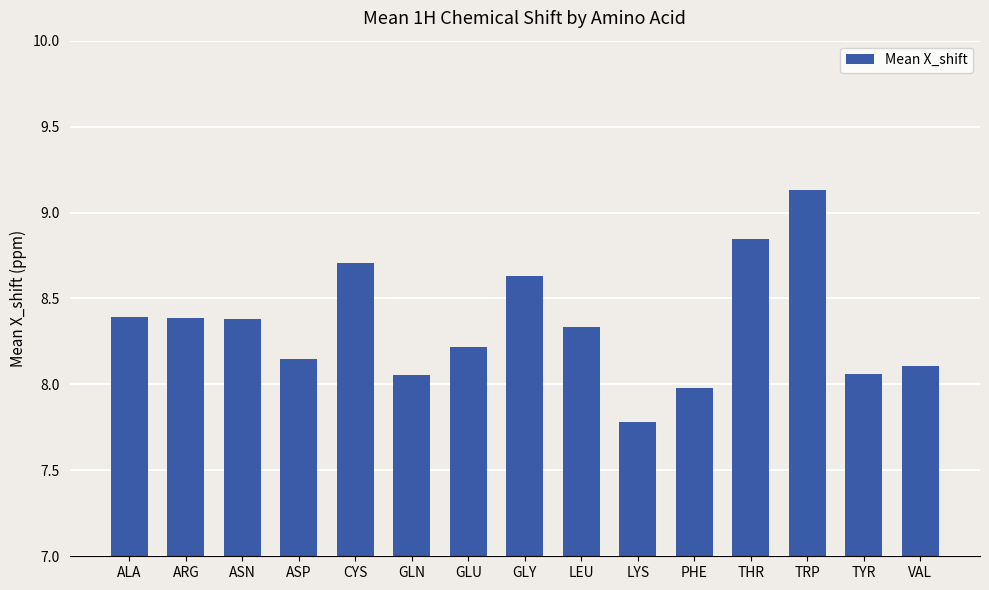

How many categories are shown in the chart?

15